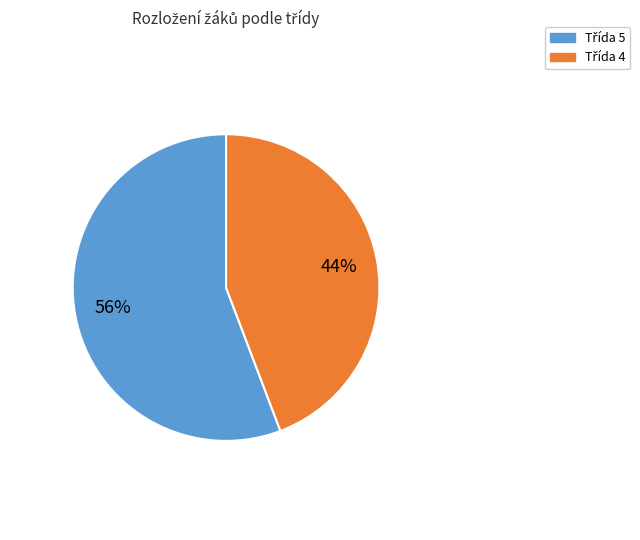

How many segments does this pie chart have?

2